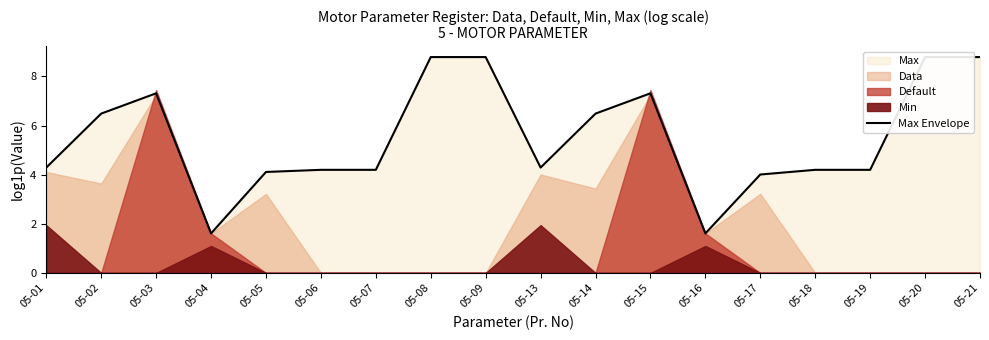

List the labels in order of value, largest first.

05-08, 05-09, 05-20, 05-21, 05-03, 05-15, 05-02, 05-14, 05-01, 05-13, 05-06, 05-07, 05-18, 05-19, 05-05, 05-17, 05-04, 05-16